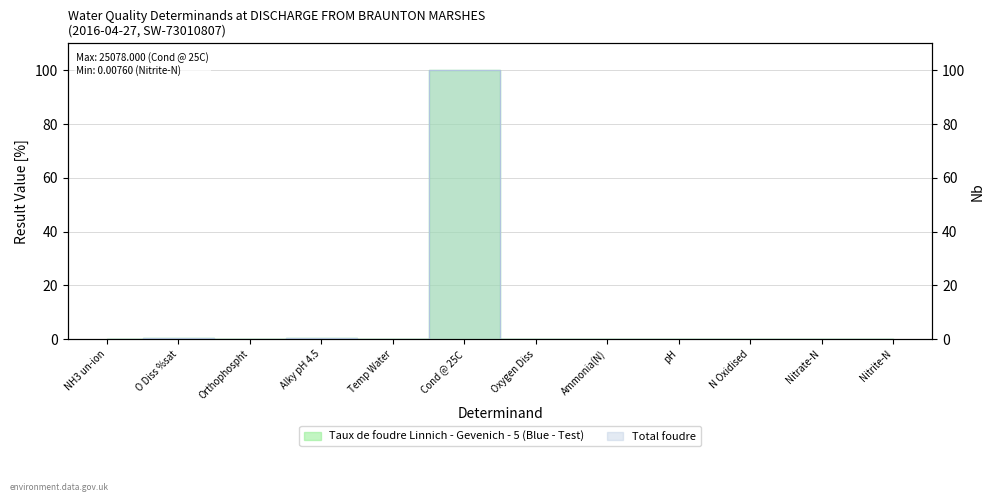

Between NH3 un-ion and Oxygen Diss, which series saw the biggest shift?

Taux de foudre Linnich - Gevenich - 5 (Blue - Test)